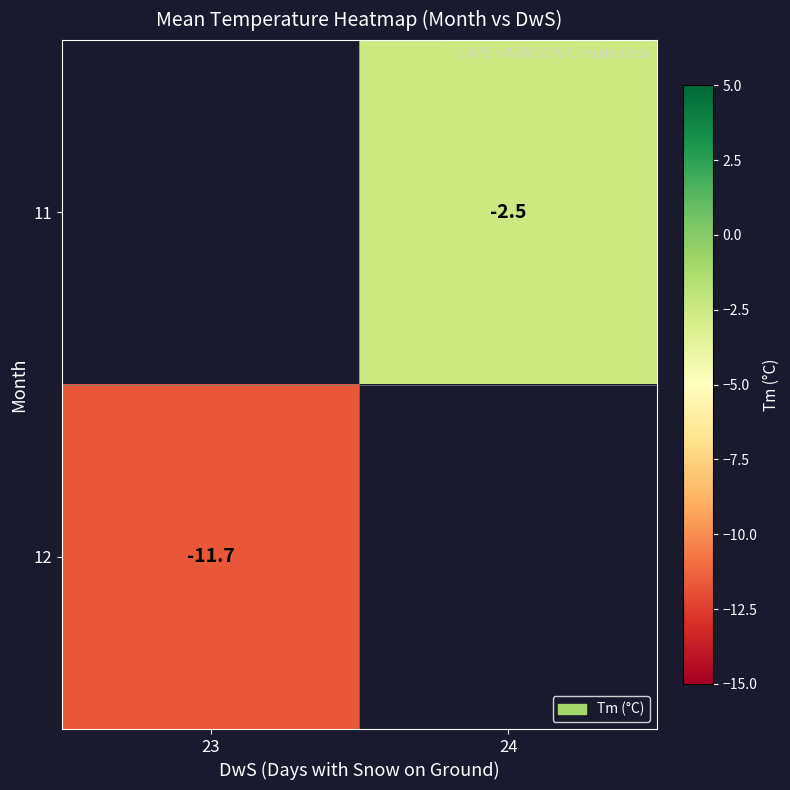

The value of 11 at 24 is -2.5. True or false?

True